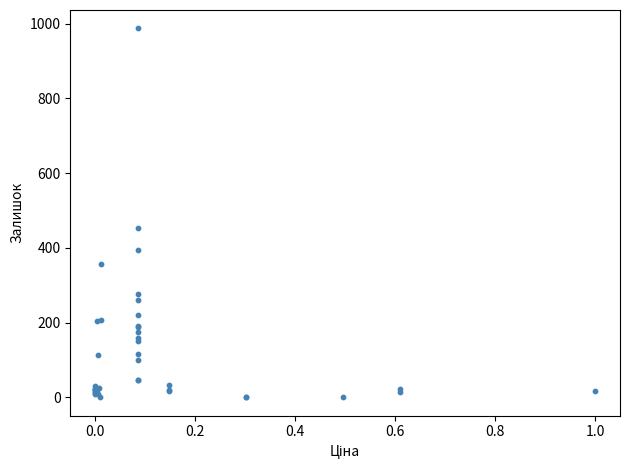

What Y value in the scatter plot is closest to 493?

454